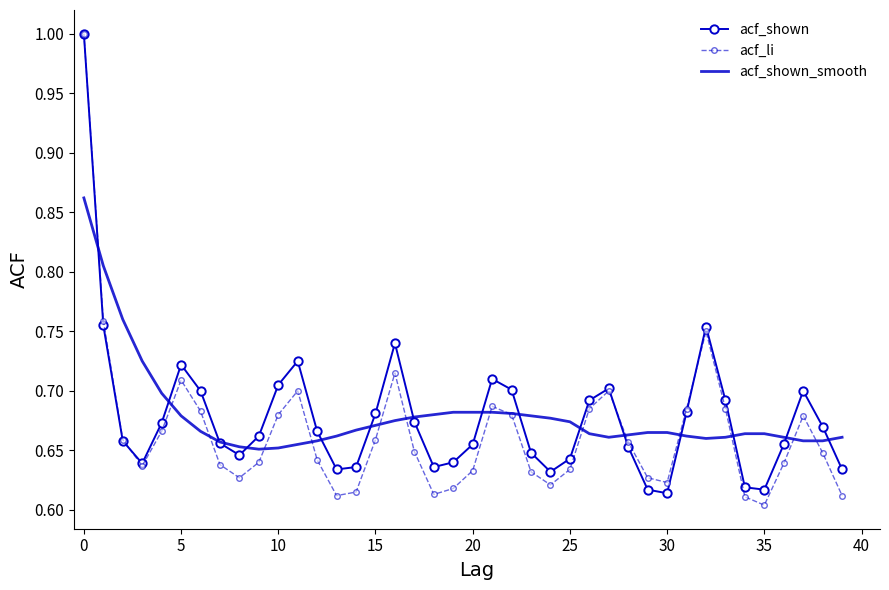

Which series has the widest spread of values?

acf_li